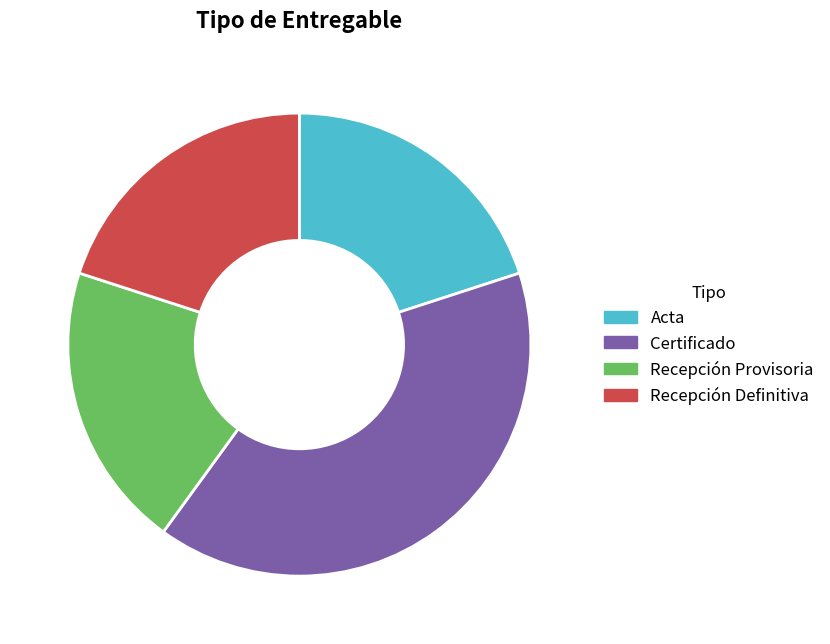

Which category has the biggest portion of the pie?

Certificado